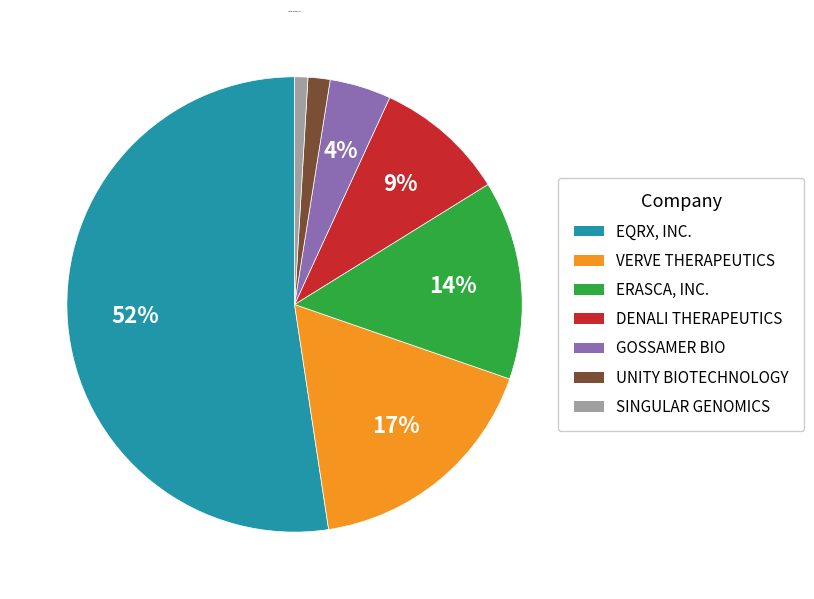

To the nearest percent, what is the average slice percentage?

14%